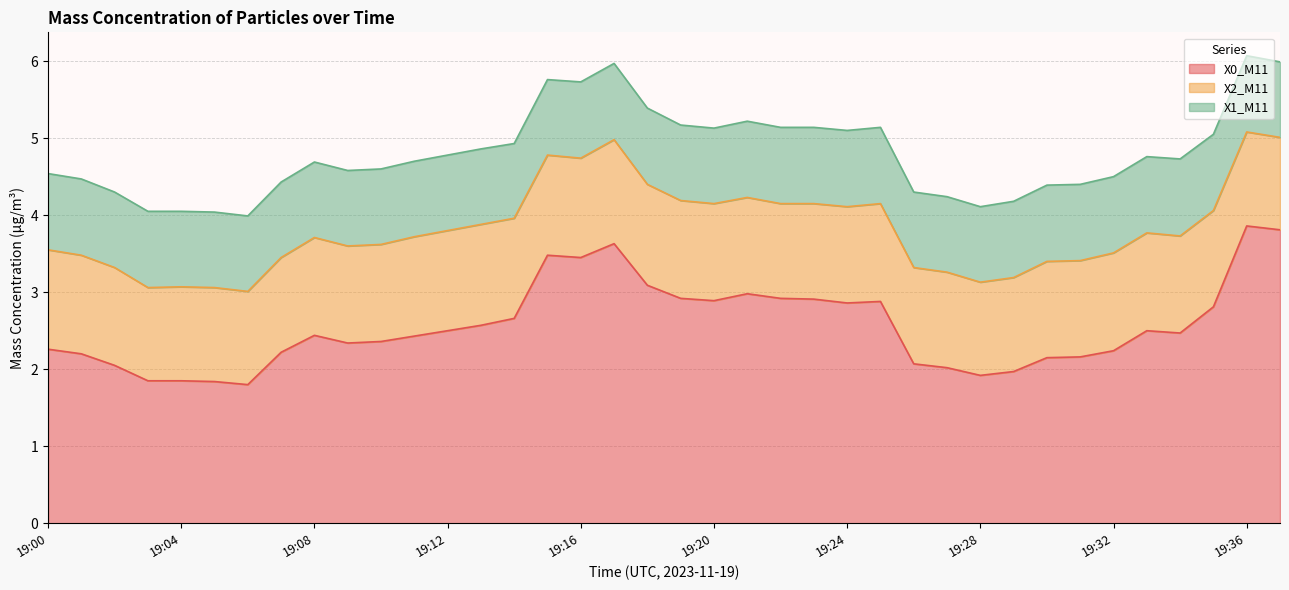

At which category is the sum across all series the highest?

19:36